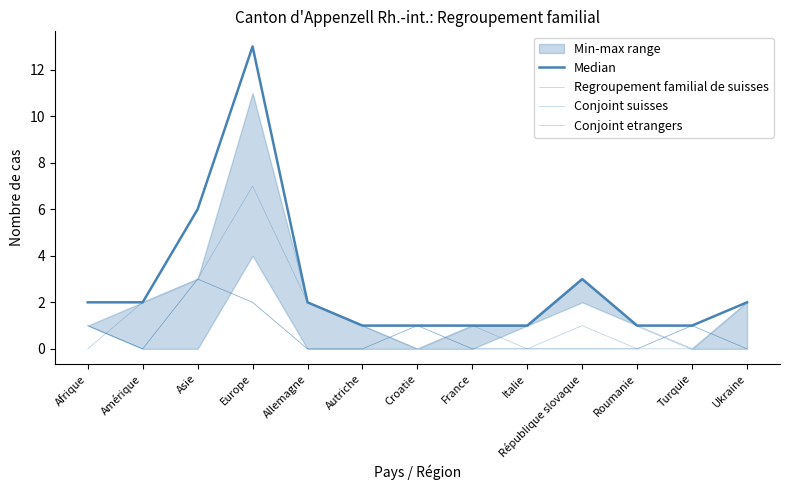

The Conjoint suisses series shows 3 at Asie. True or false?

True